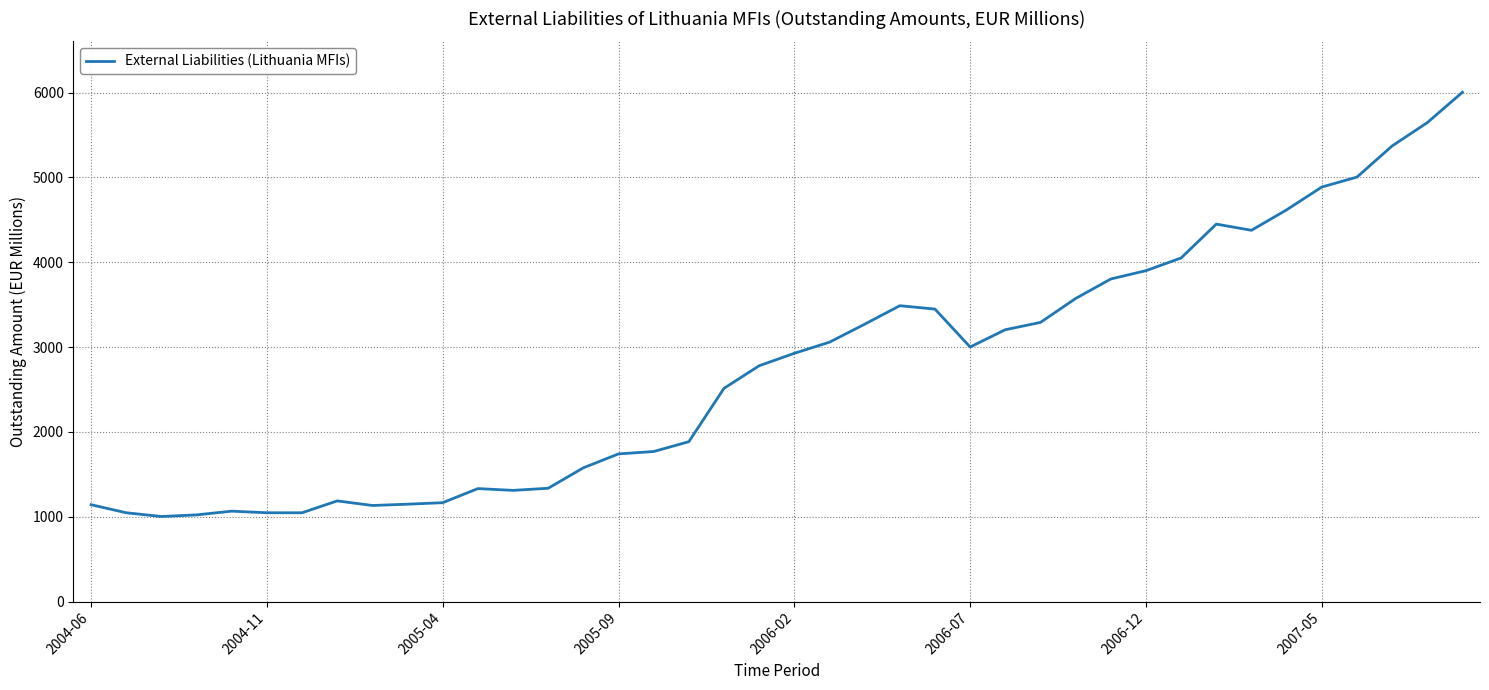

What is the greatest value displayed?

6004